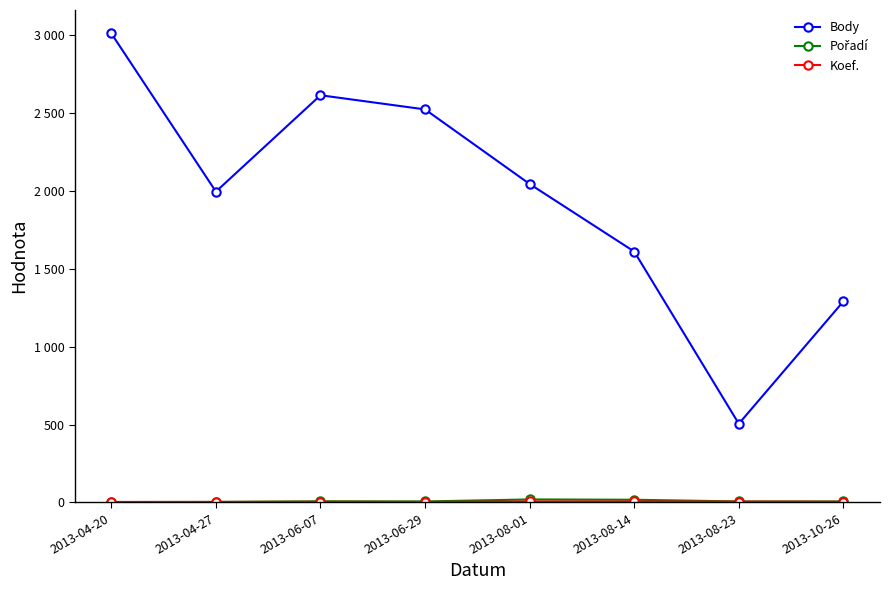

Does the chart have visible grid lines?

No